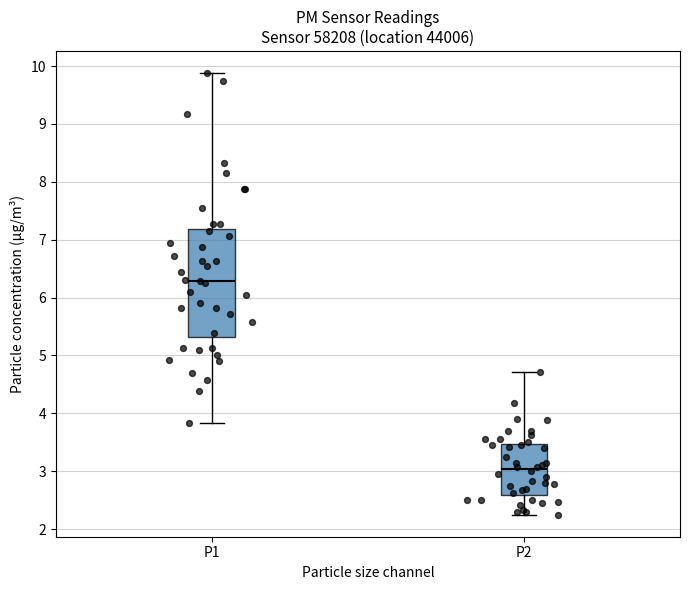

Comparing the boxes themselves (not the whiskers), which one is the tallest?

P1